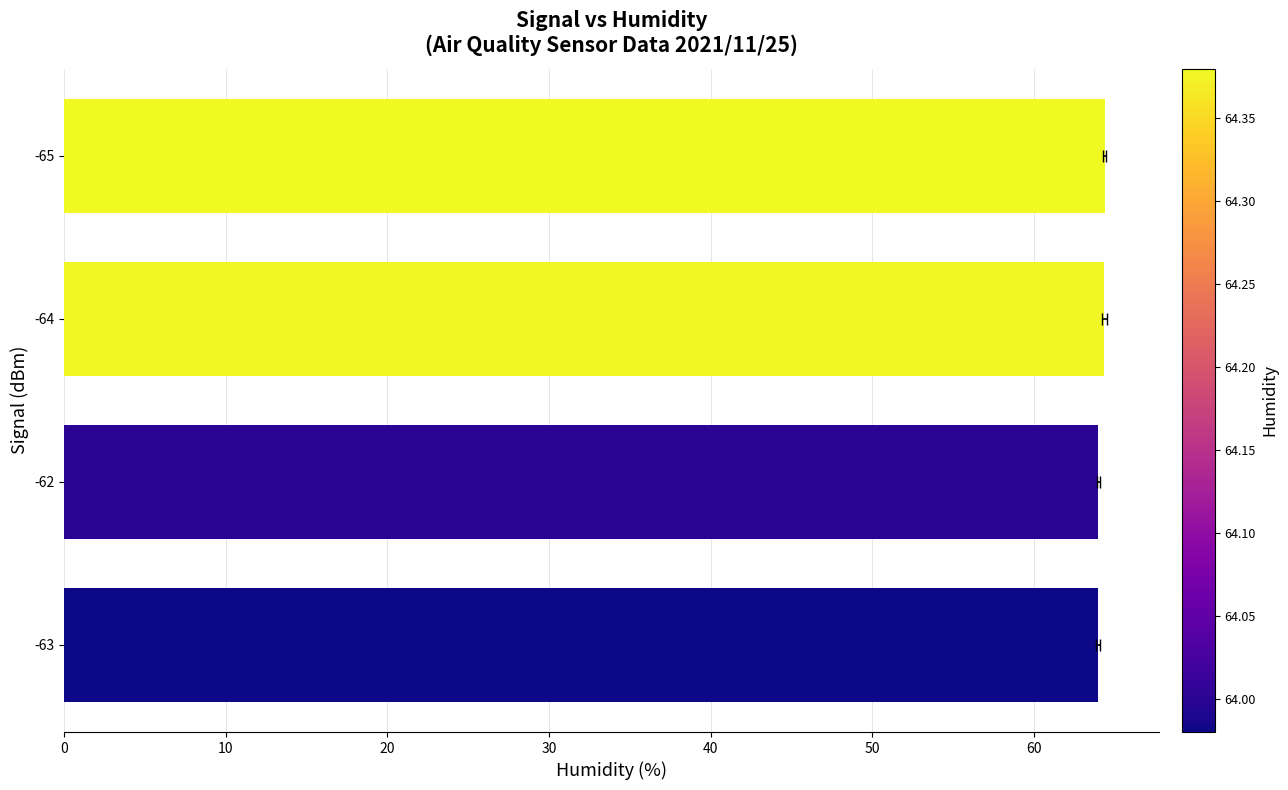

Is it true that the value at -62 is 64.0?

True